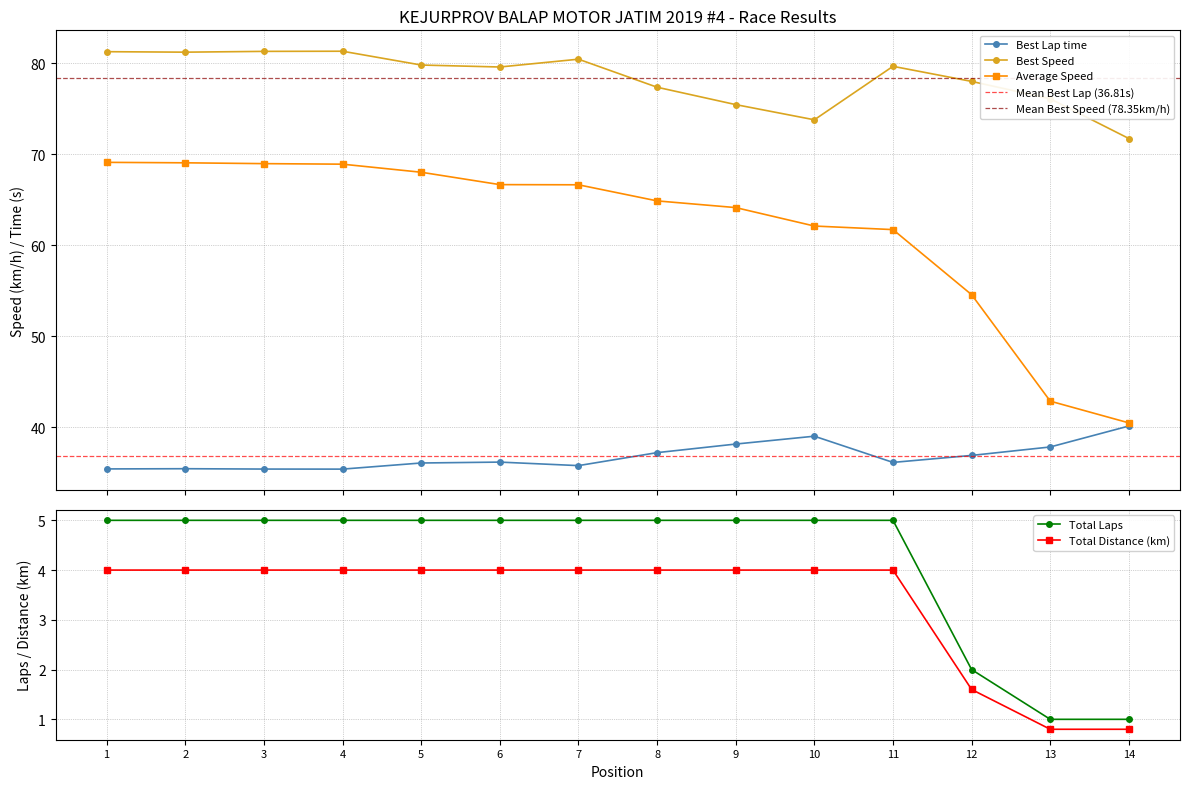

What is the lowest value of the Best Lap time series?

35.4